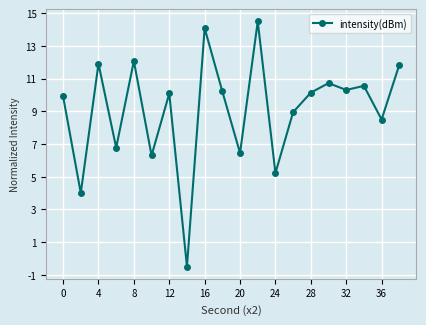

What is the sum of all values?

182.0